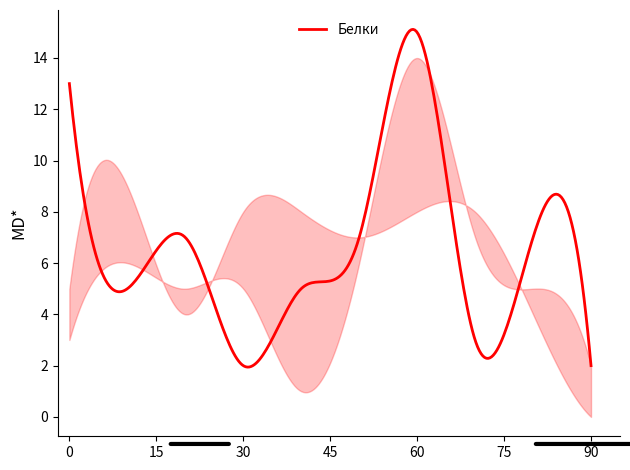

What is the minimum value shown in the chart?

1.9